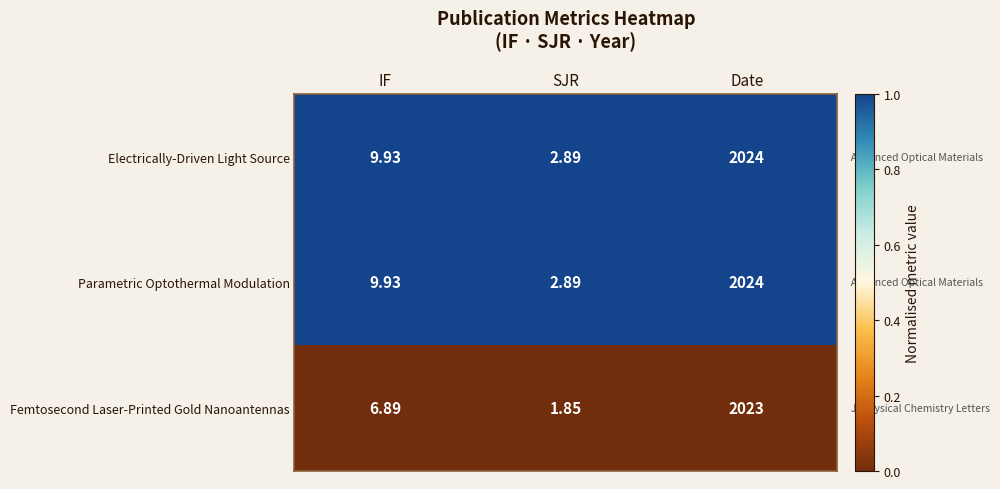

At which category is the sum across all series the highest?

Date